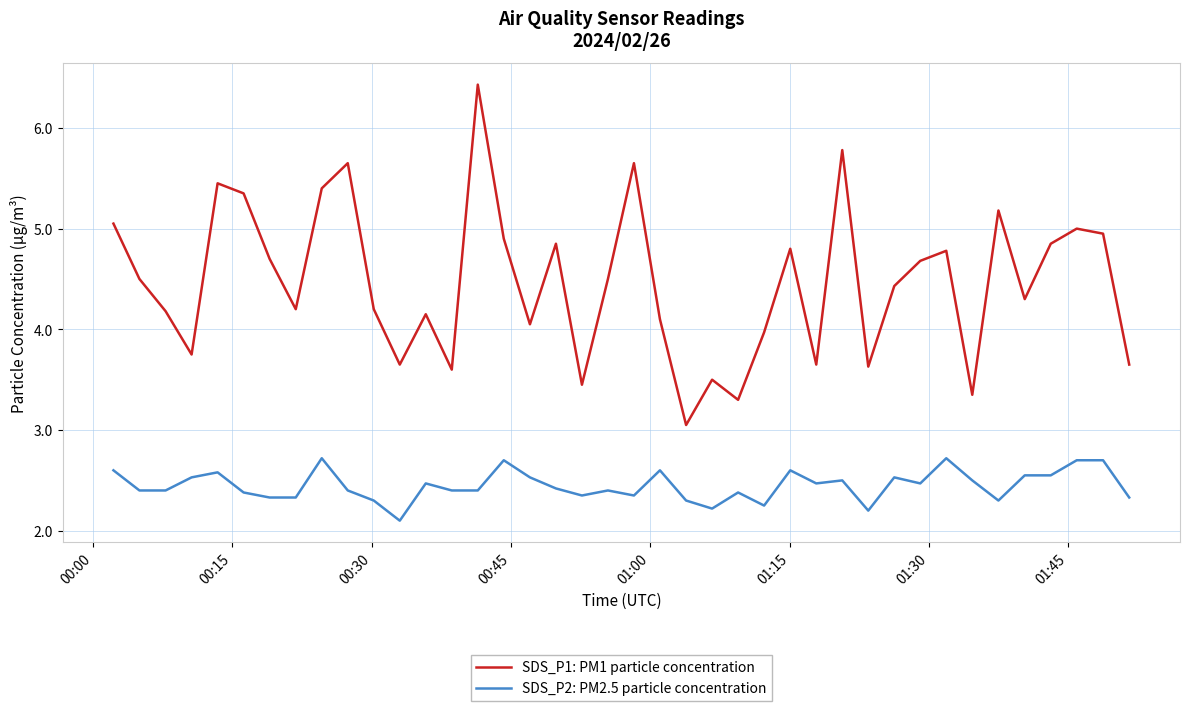

Which series has the widest spread of values?

SDS_P1: PM1 particle concentration